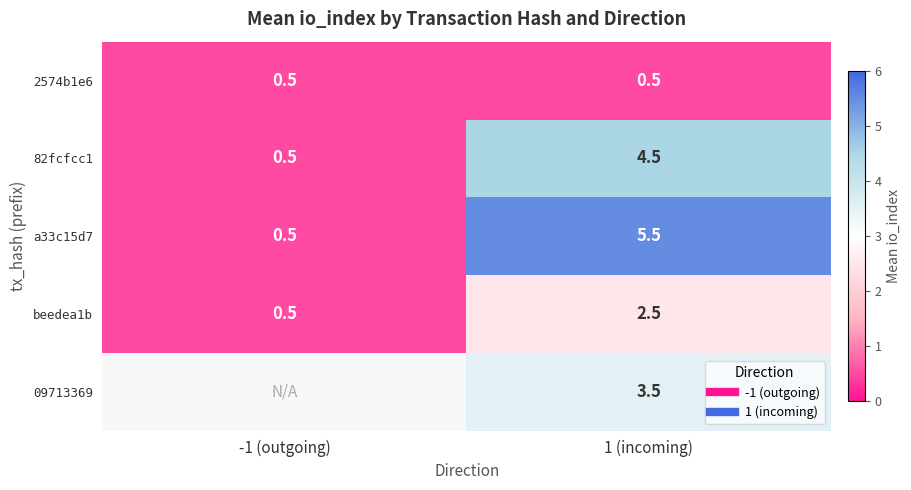

Is the value of 09713369 at 1 (incoming) greater than the value of a33c15d7 at 1 (incoming)?

No